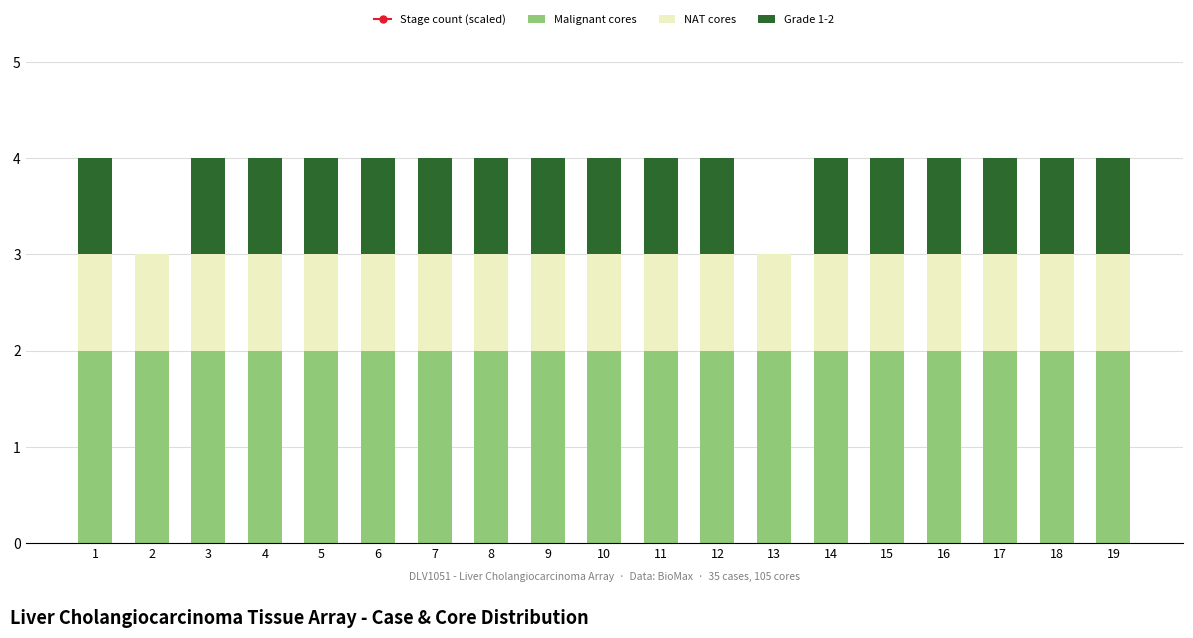

How many groups of bars are there?

19